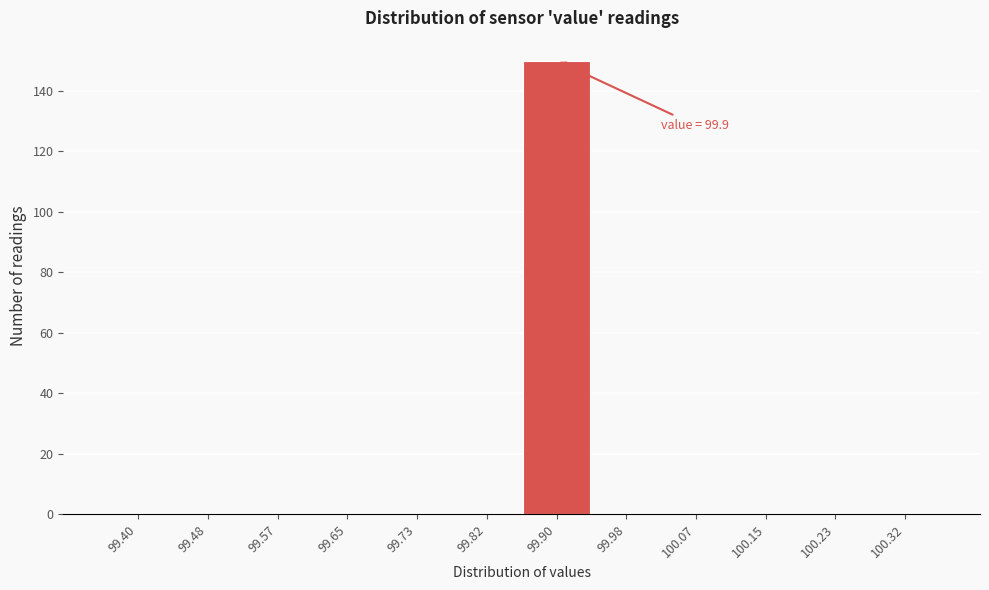

What is the sum of the values at 100.23 and 99.90?

150